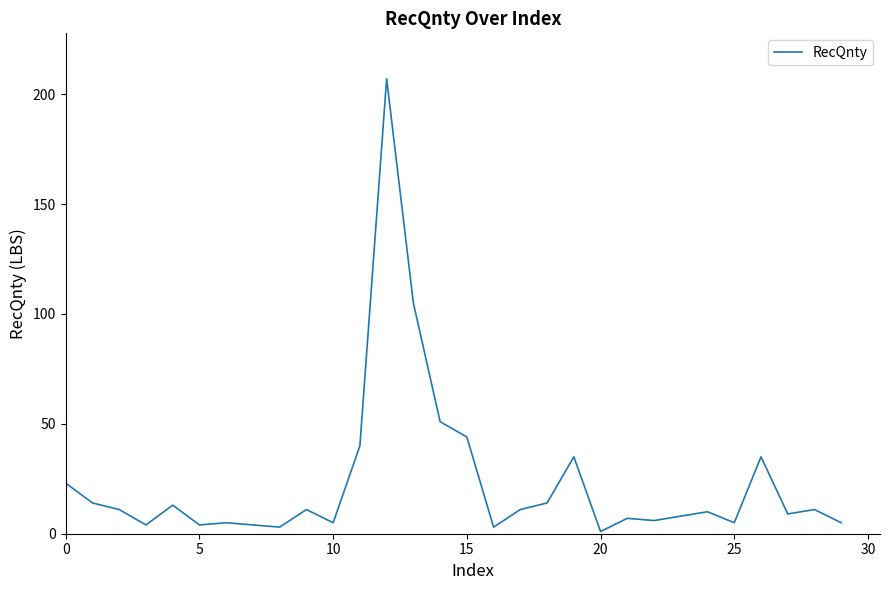

What is the maximum value shown in the chart?

207